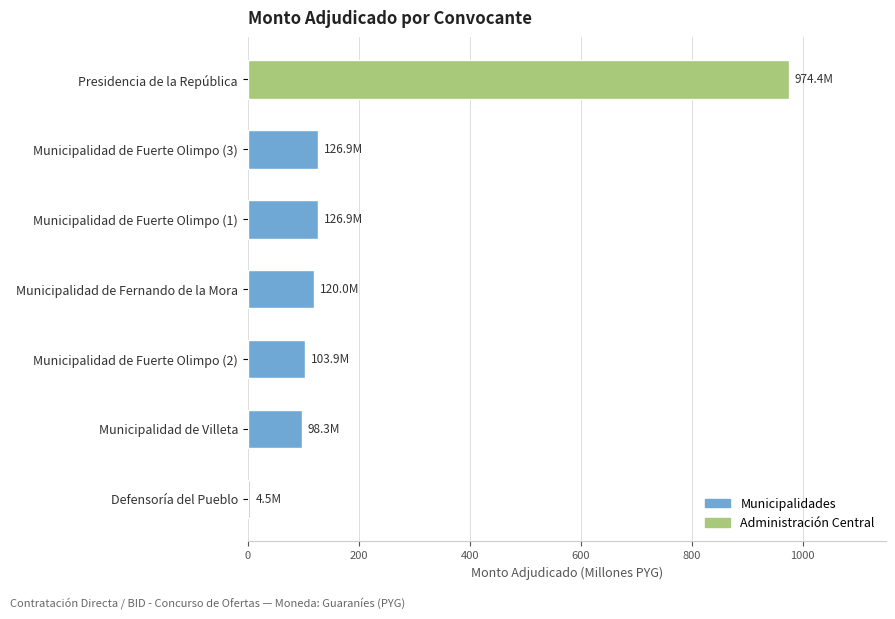

True or false: the data shows 65.8 at Defensoría del Pueblo.

False